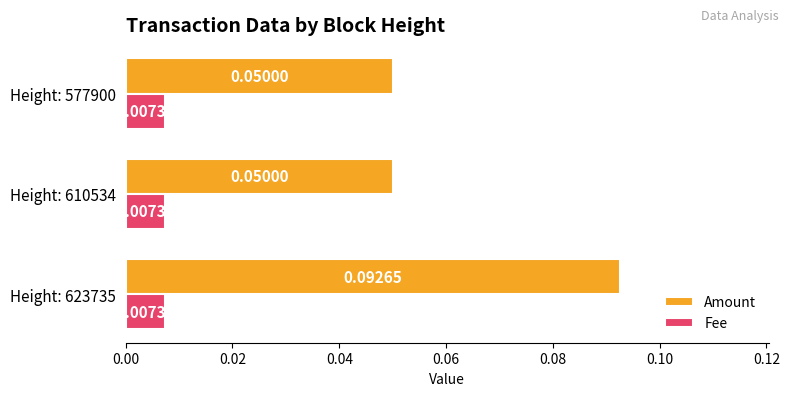

Which series has the largest range (max minus min)?

Amount